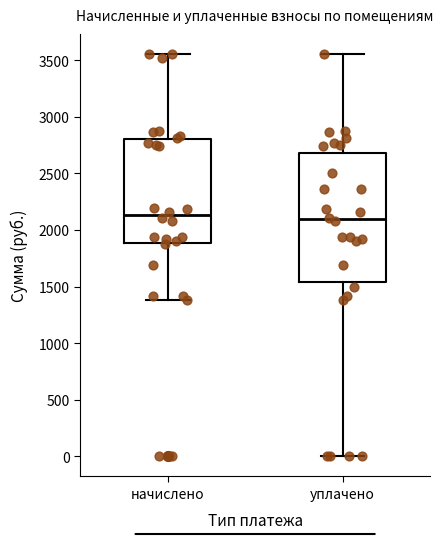

Reading left to right, read every box against the y-axis: the position of its median line, the range the box covers, and the ends of its whiskers. The values are not printed on the chart, so give them approximately, as read against the axis.

начислено: median 2150, box 1900 to 2800, whiskers 1400 to 3550
уплачено: median 2100, box 1550 to 2700, whiskers 0 to 3550